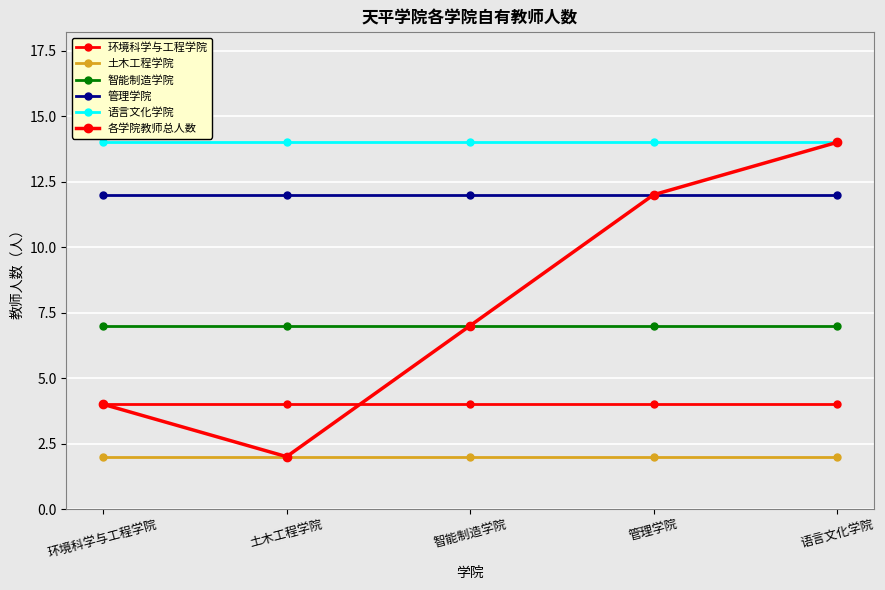

What is the approximate value of 智能制造学院 at 管理学院?

7